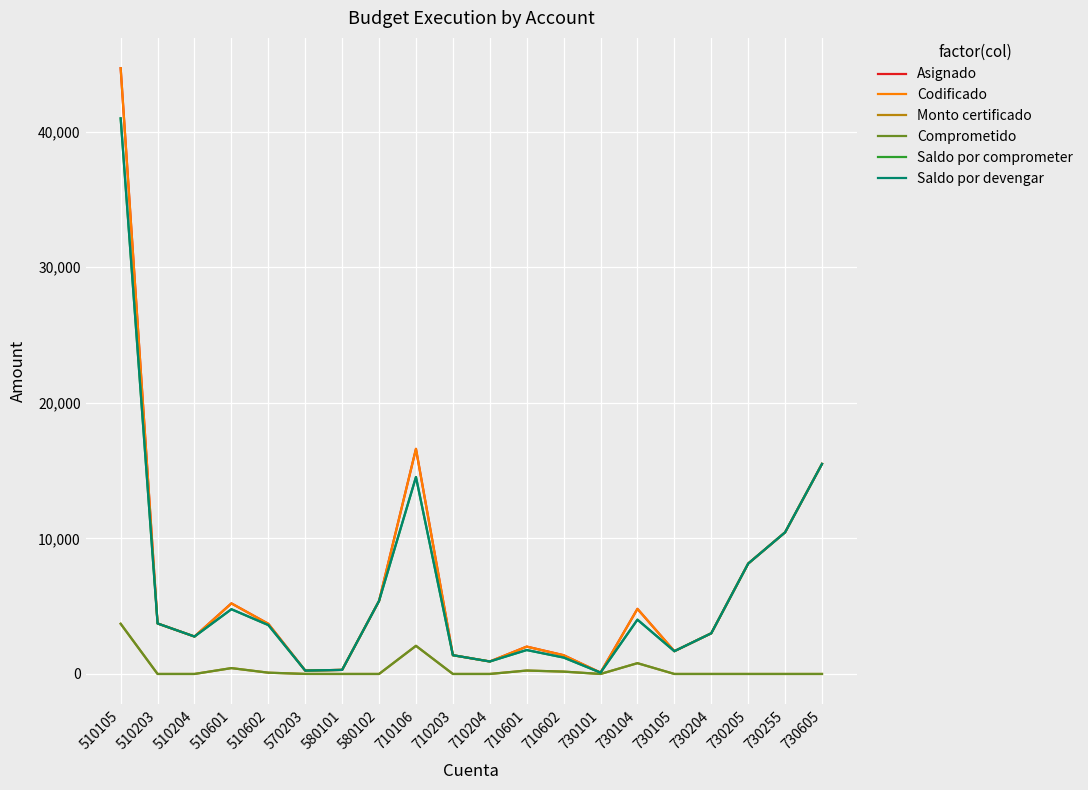

True or false: Monto certificado and Comprometido cross at least once.

False